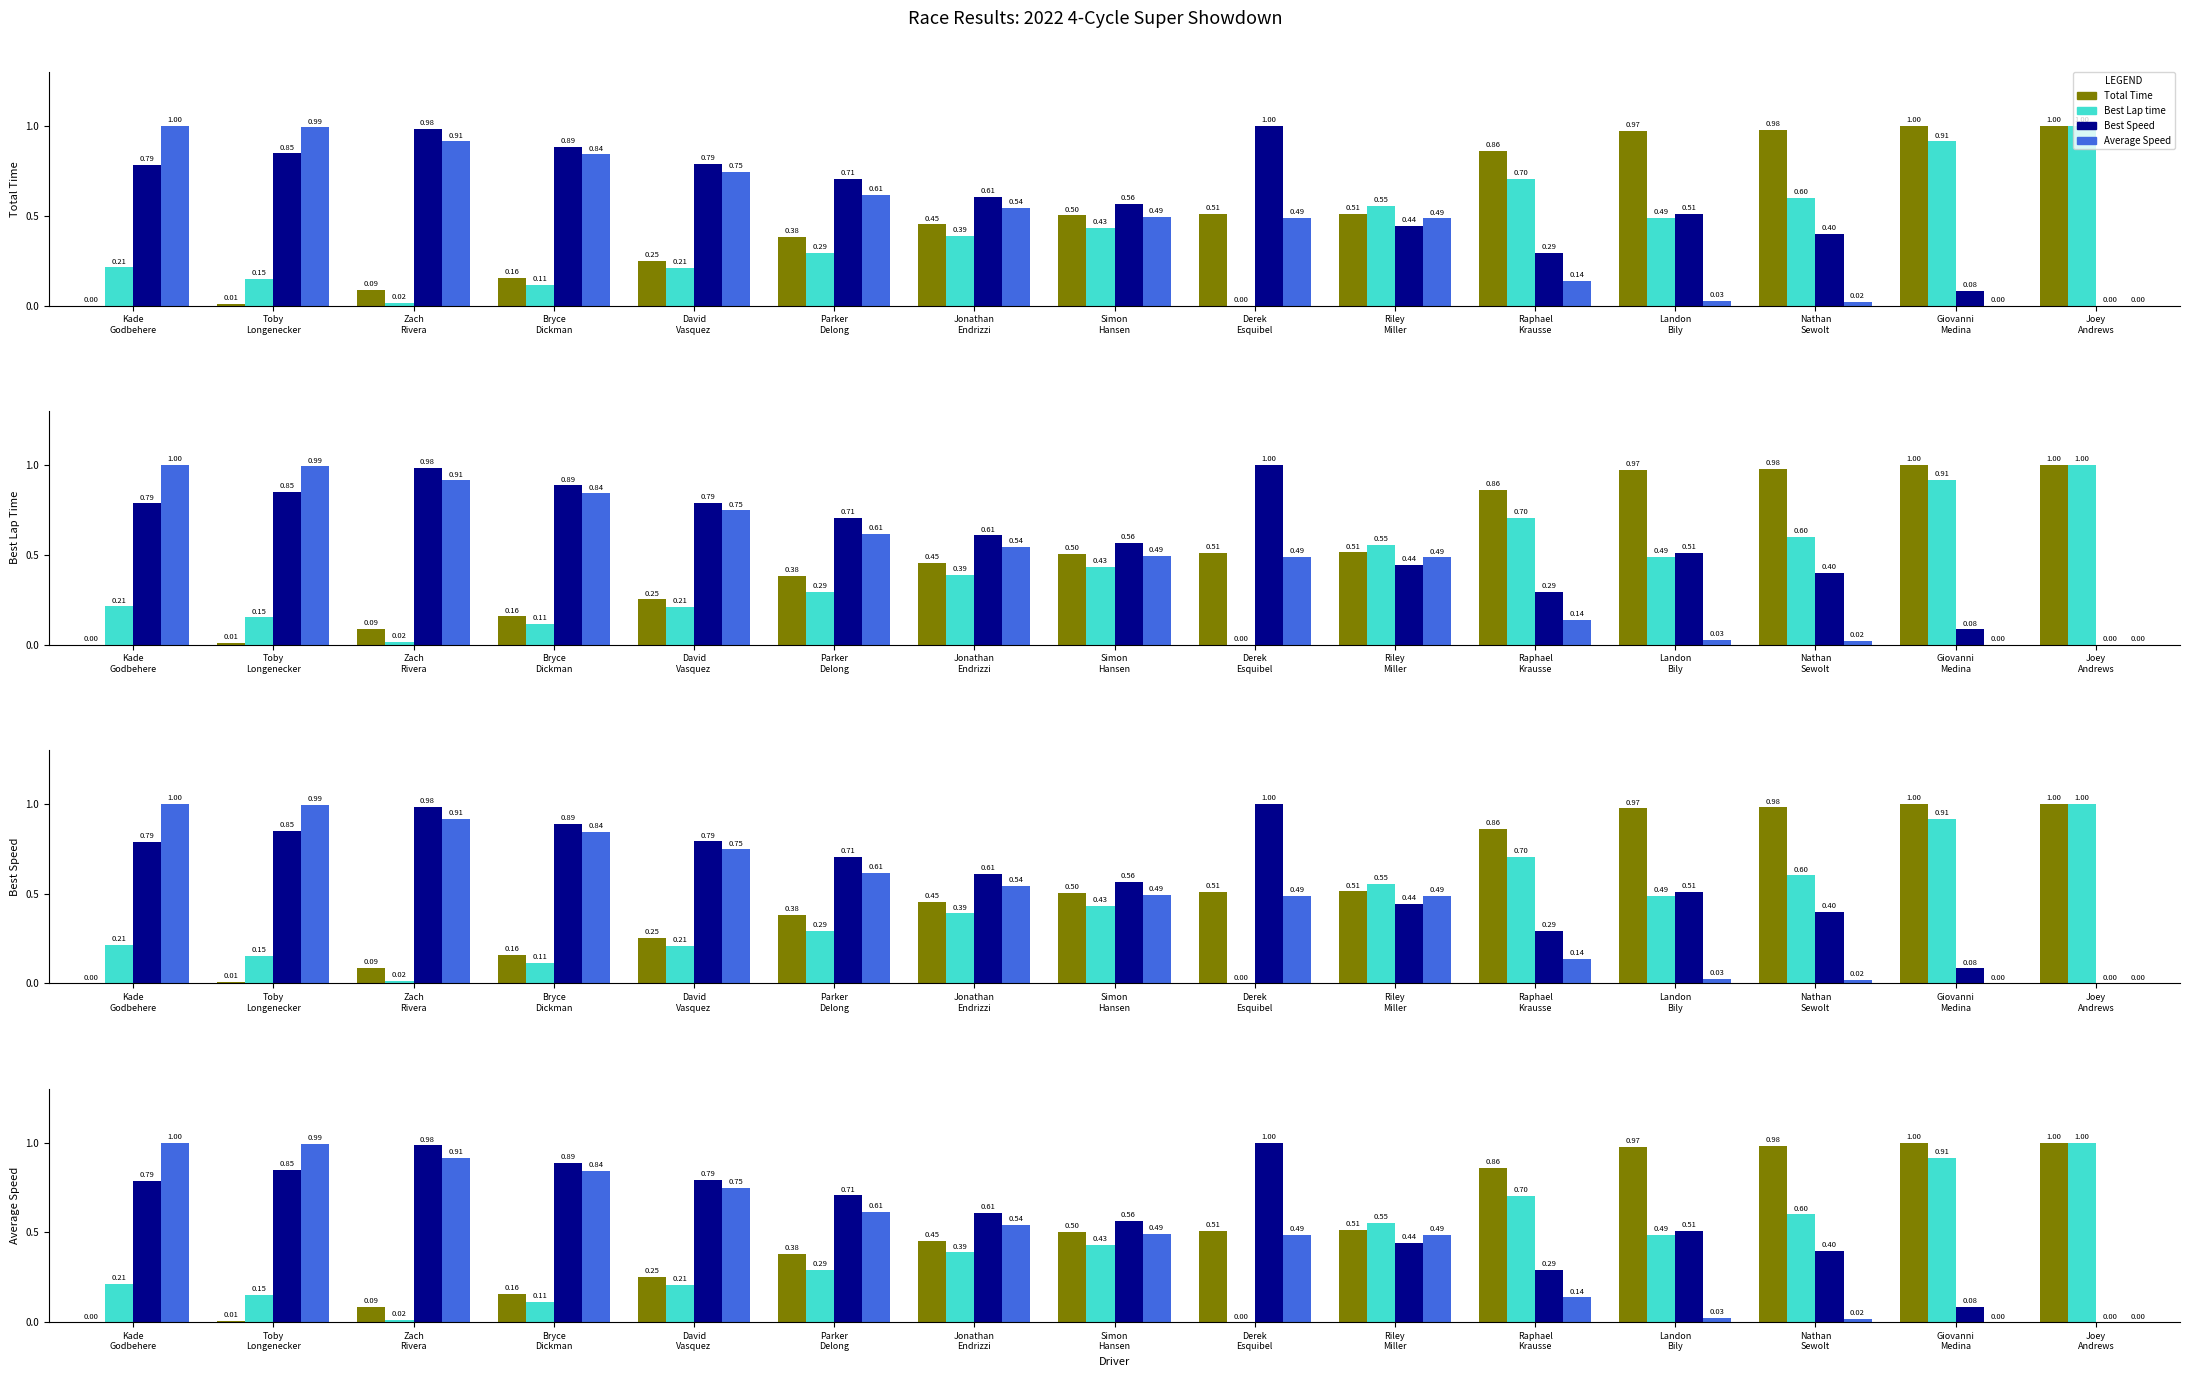

The value of Total Time at Bryce
Dickman is 0.1. True or false?

False